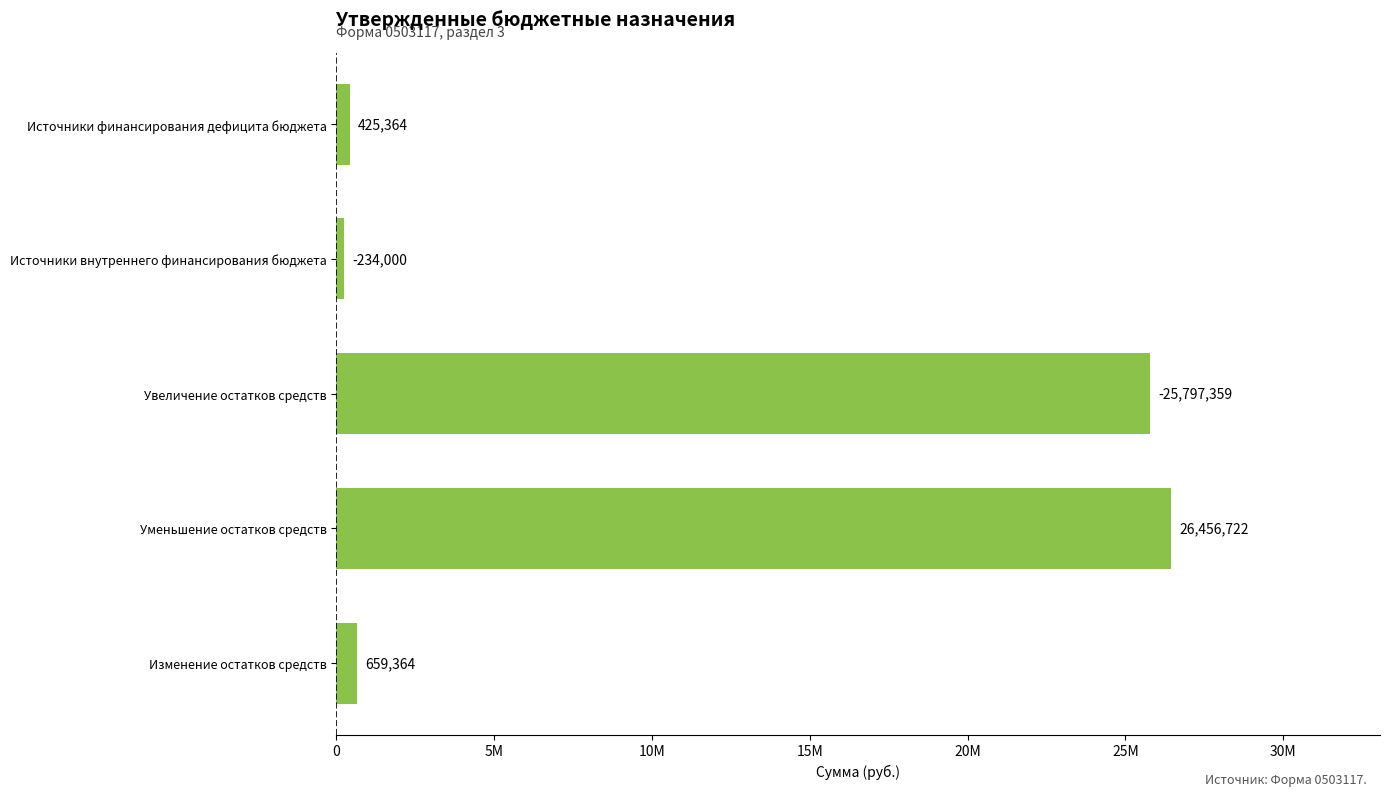

List the labels in order of value, largest first.

Уменьшение остатков средств, Увеличение остатков средств, Изменение остатков средств, Источники финансирования дефицита бюджета, Источники внутреннего финансирования бюджета